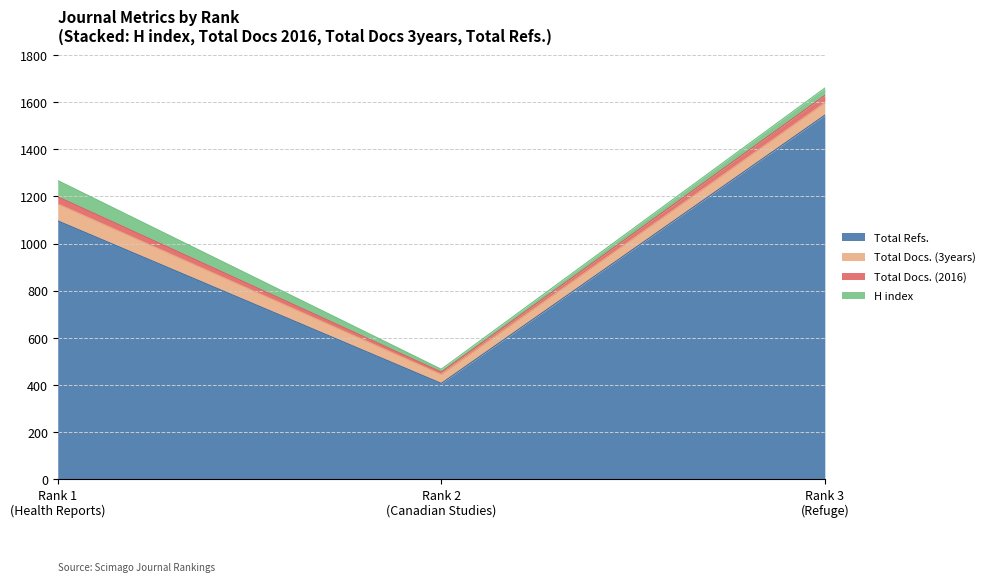

Which series has the largest total across all categories?

Total Refs.